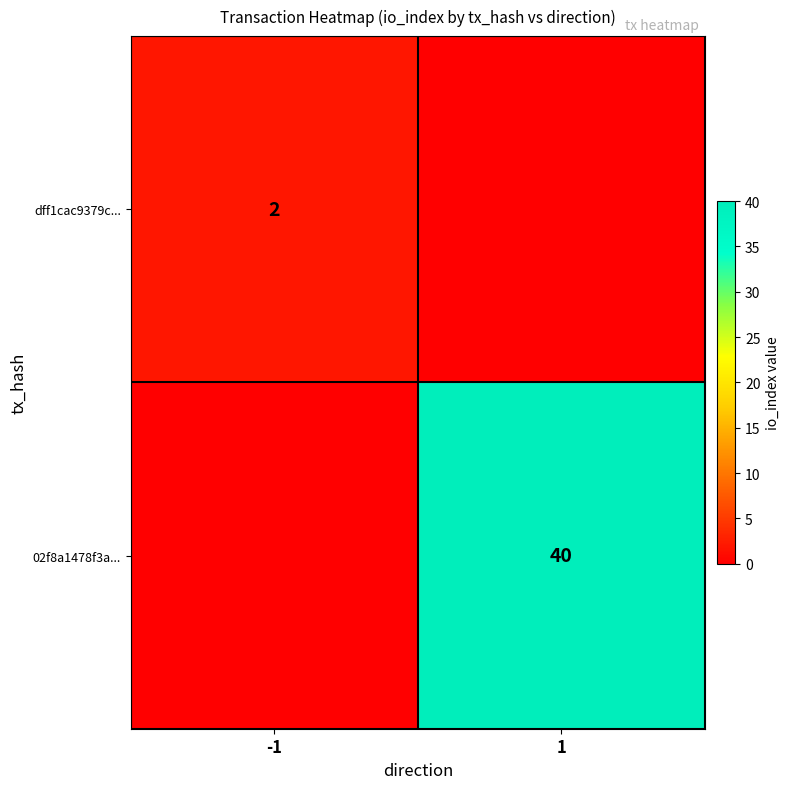

The value of 02f8a1478f3a... at 1 is 11. True or false?

False